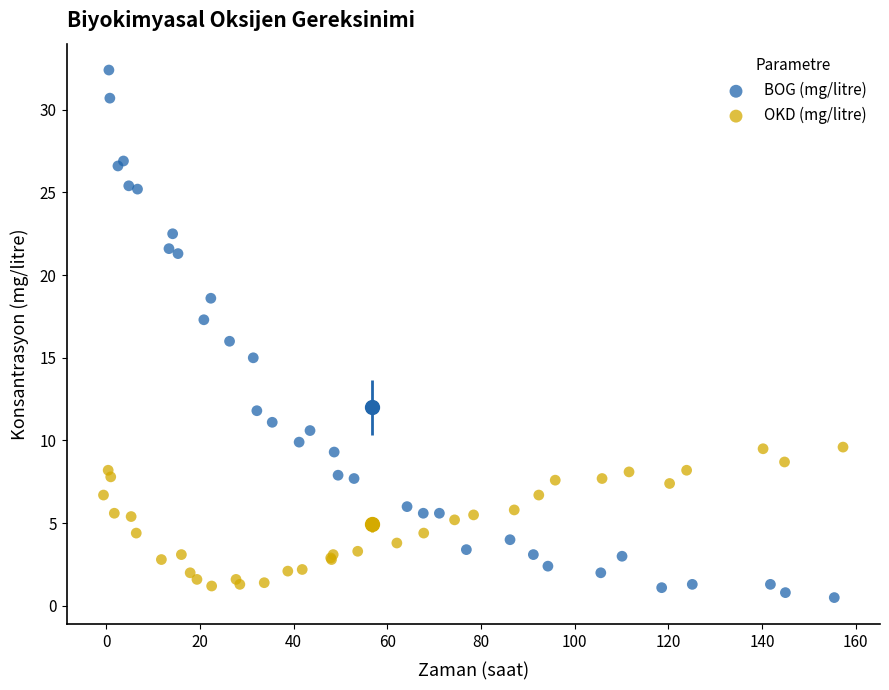

Which series reaches the maximum Y coordinate?

BOG (mg/litre)